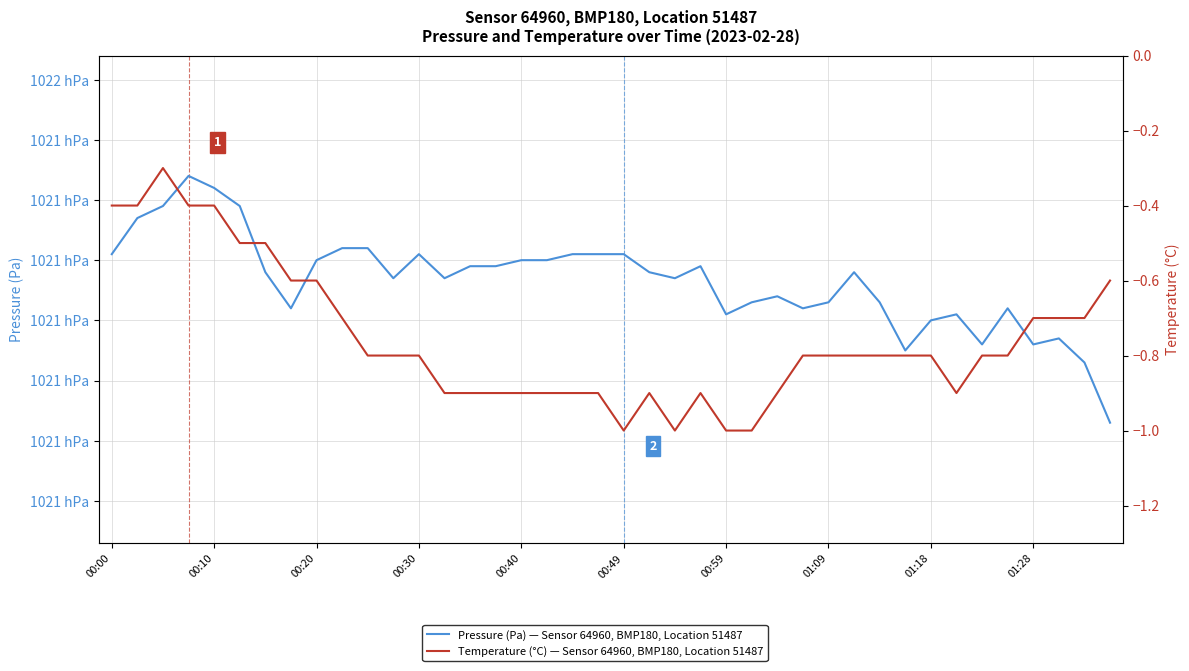

What is the value of the Pressure (Pa) point at the 12th from the left?

102117.0